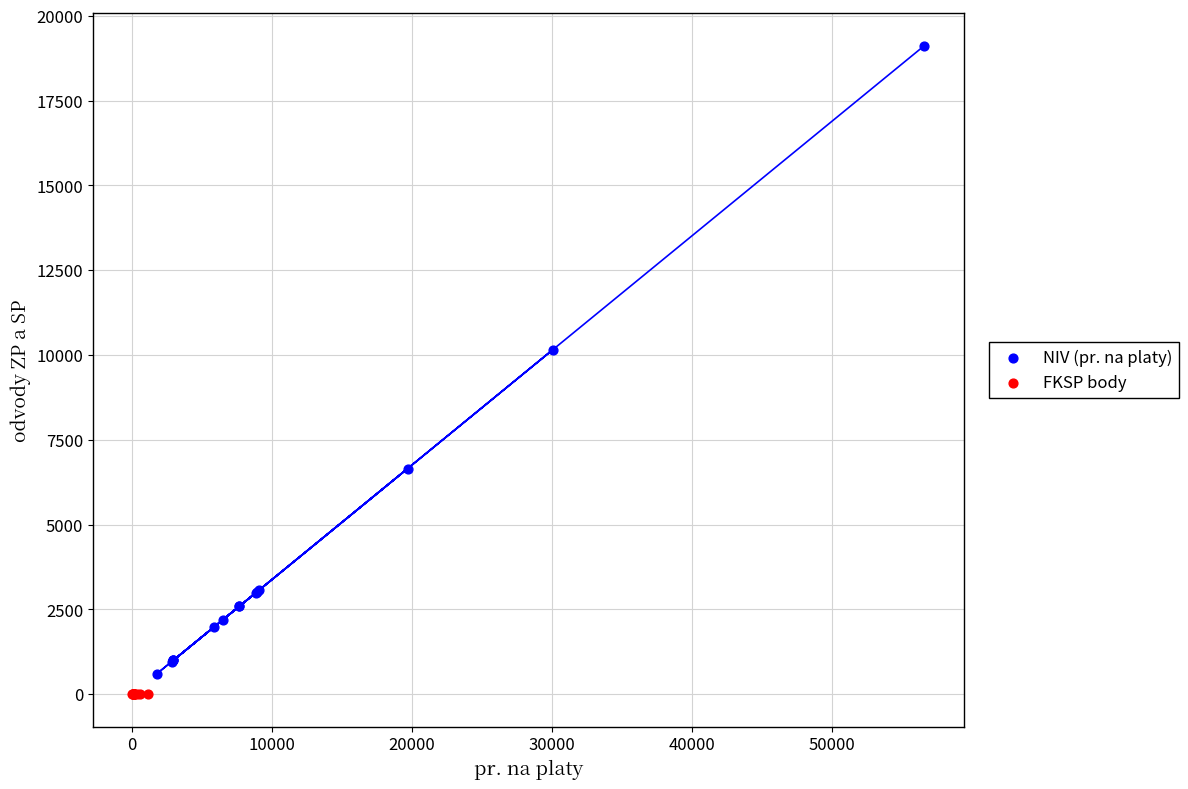

Which series reaches the maximum Y coordinate?

NIV (pr. na platy)